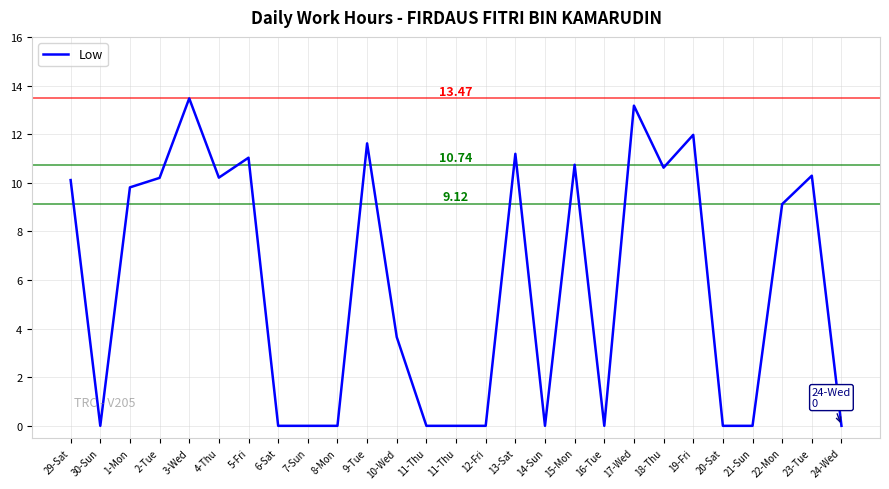

How many lines are shown in the chart?

1